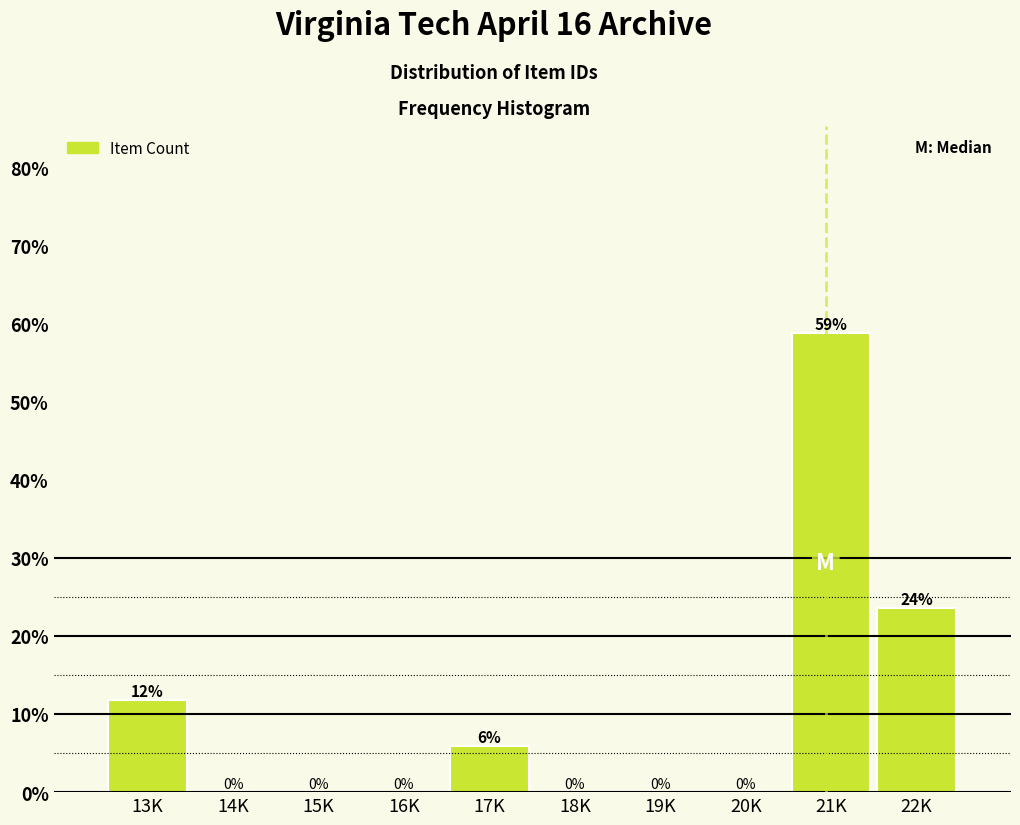

At which label is the value closest to 29?

22K